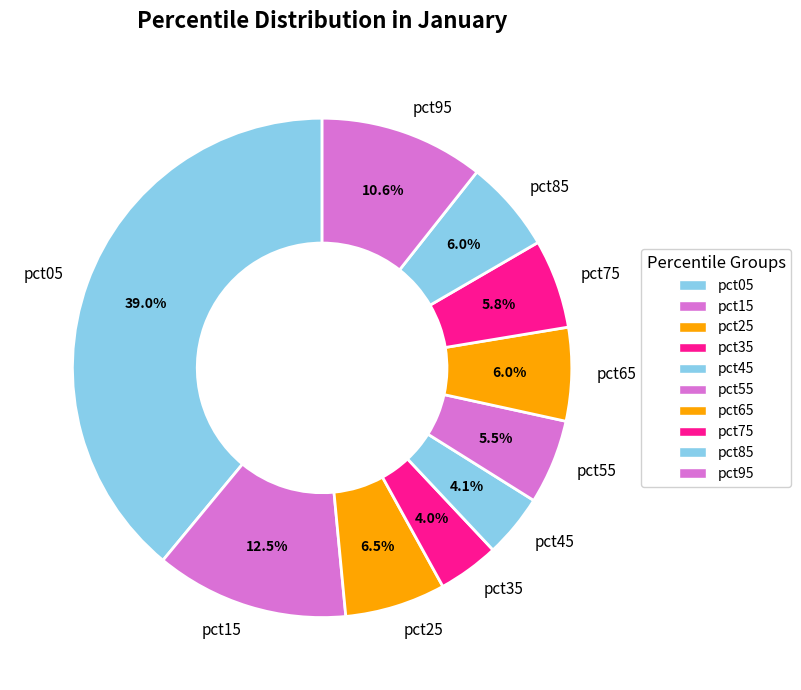

Do pct95 and pct75 together represent more than half of the pie?

No